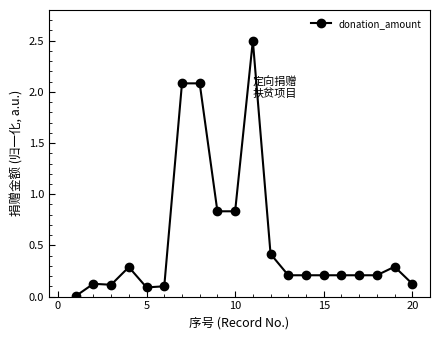

What is the difference between the second highest and minimum values?

2.1